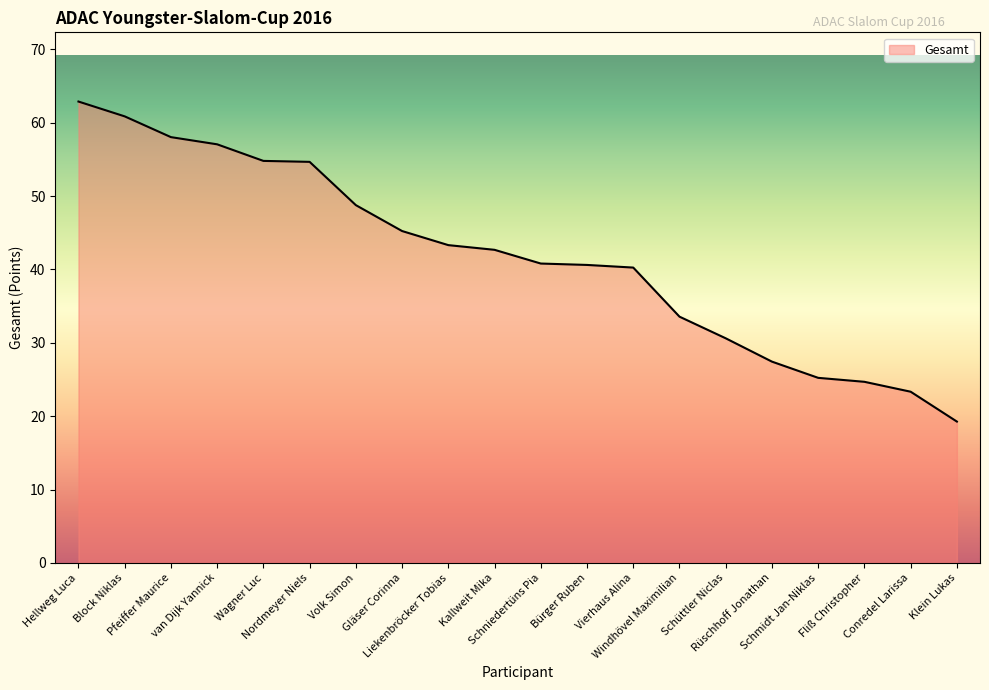

Which label corresponds to the smallest value in the chart?

Klein Lukas